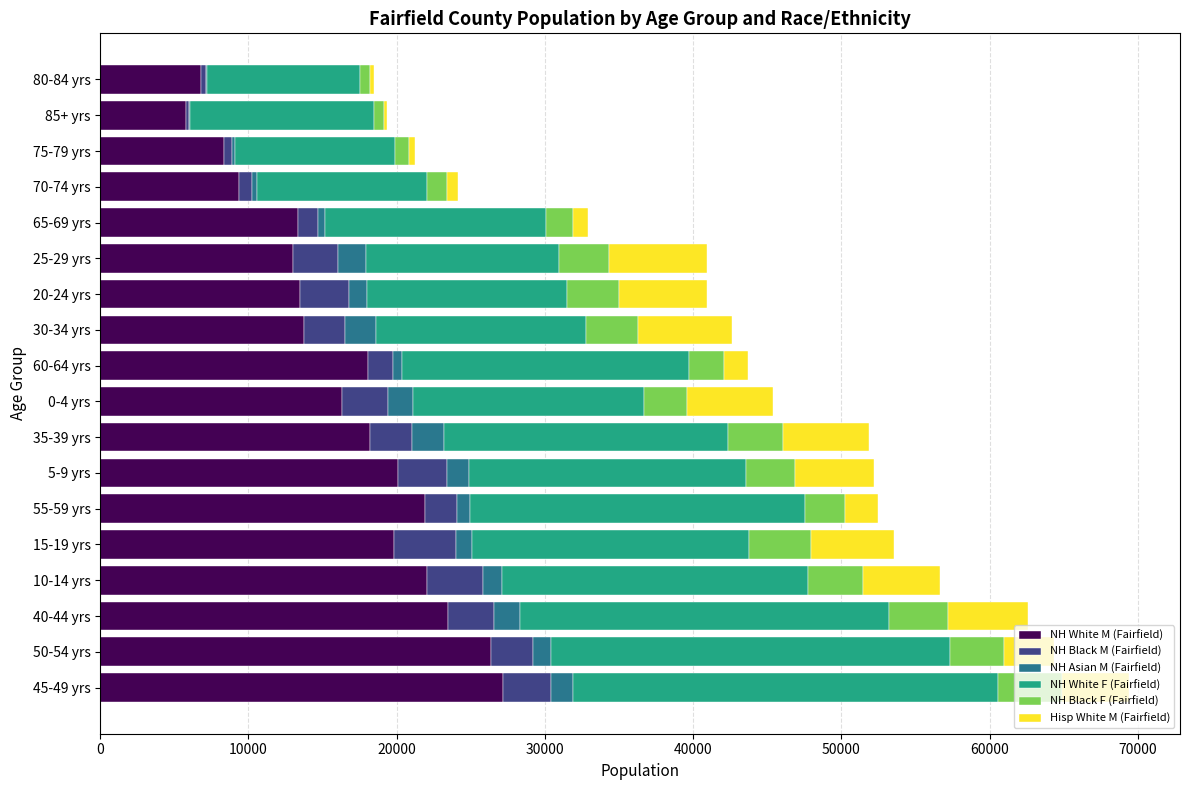

What are all the series names shown in the legend?

NH White M (Fairfield), NH Black M (Fairfield), NH Asian M (Fairfield), NH White F (Fairfield), NH Black F (Fairfield), Hisp White M (Fairfield)